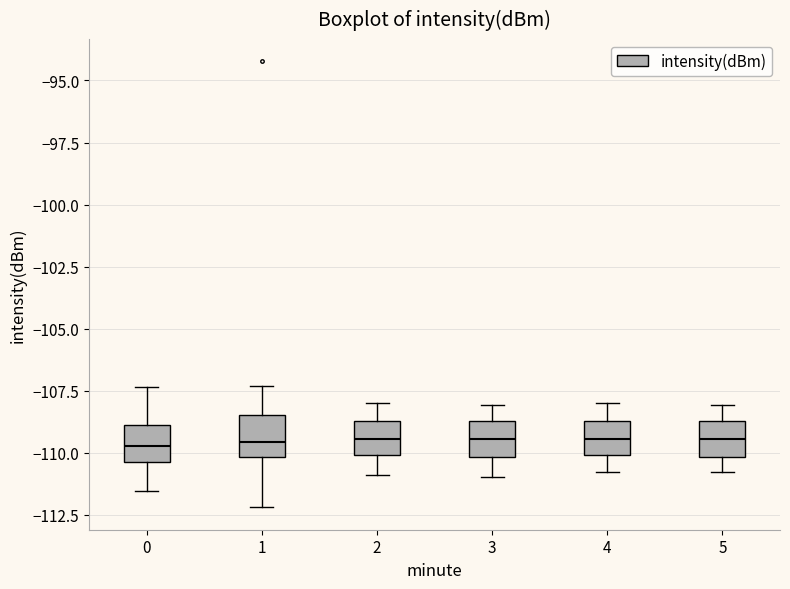

Where is the upper edge of the box at x = 4 on the y-axis? The values are not printed on the chart, so give them approximately, as read against the axis.

-108.5